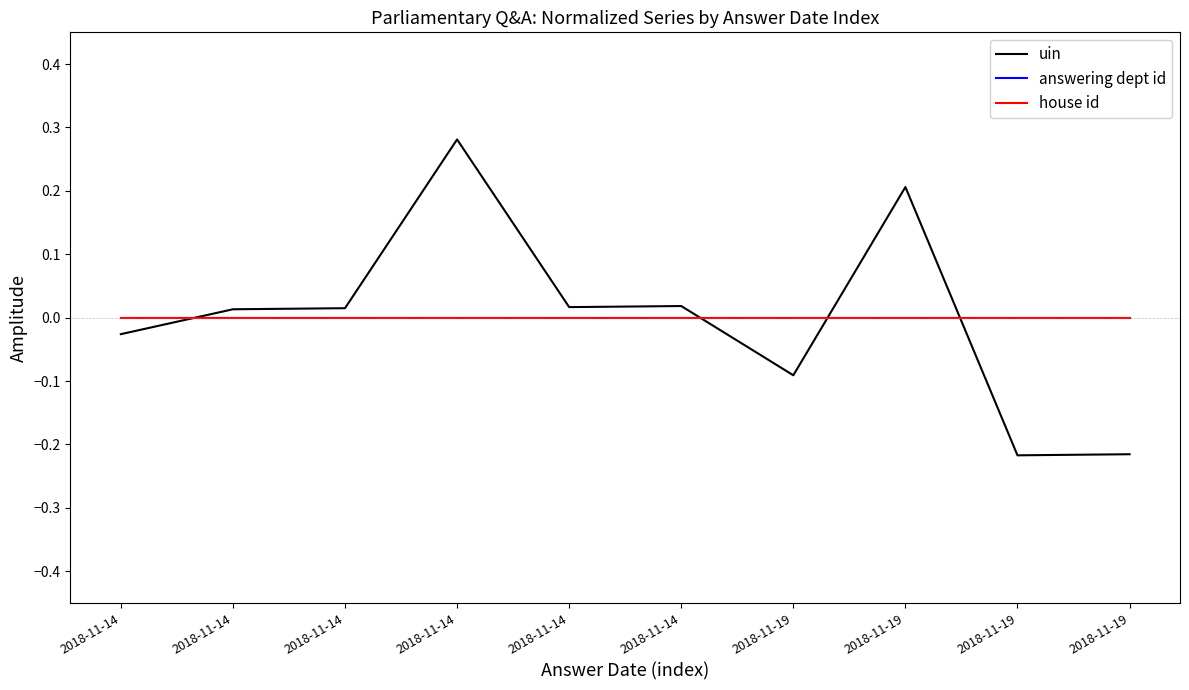

Where is the first local maximum for uin?

2018-11-14